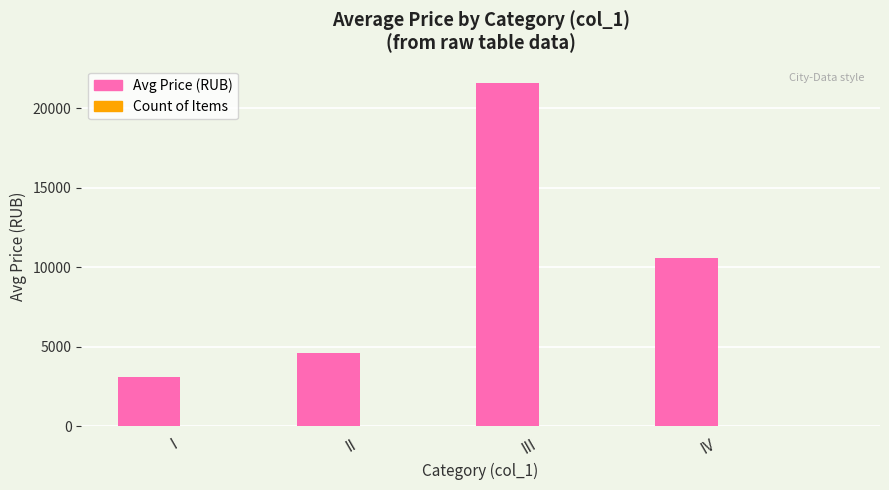

At which category is the sum across all series the highest?

III